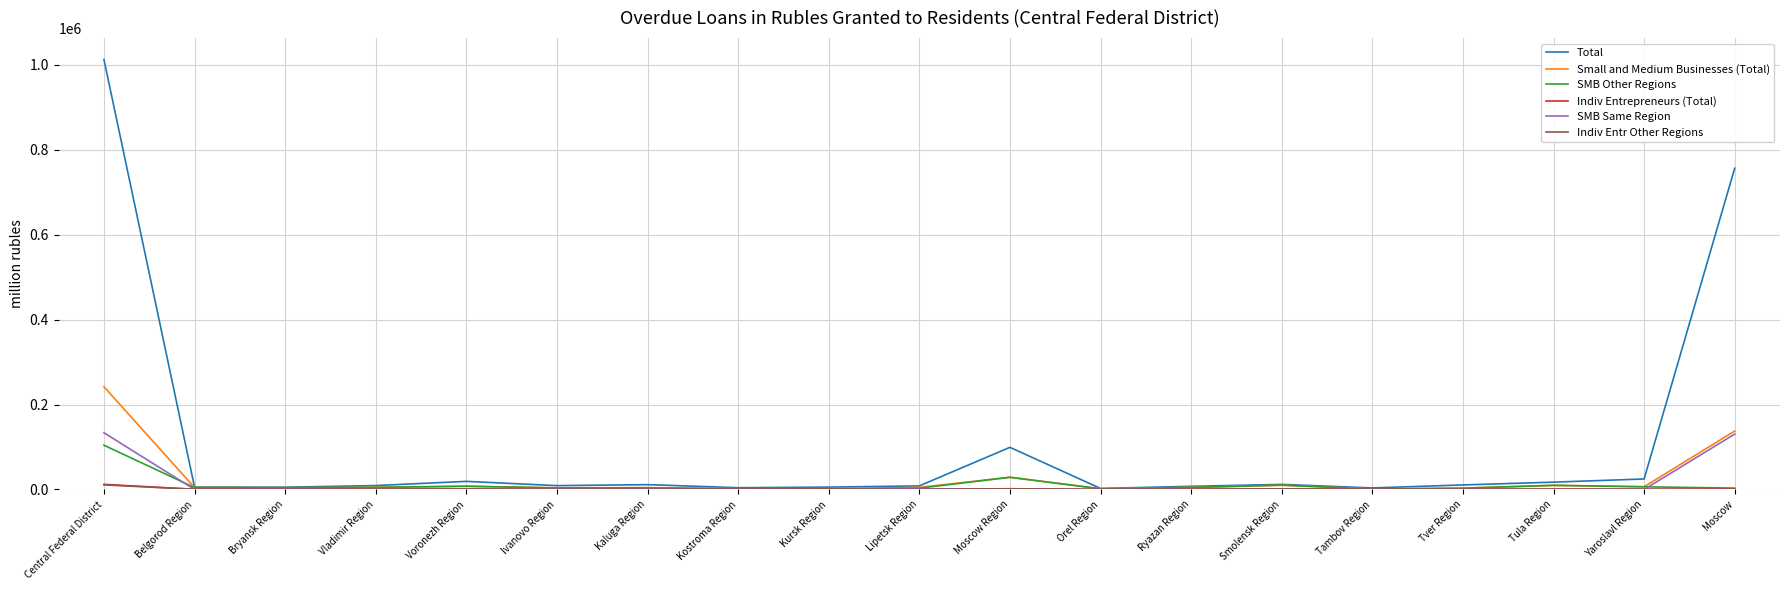

How many lines are shown in the chart?

6